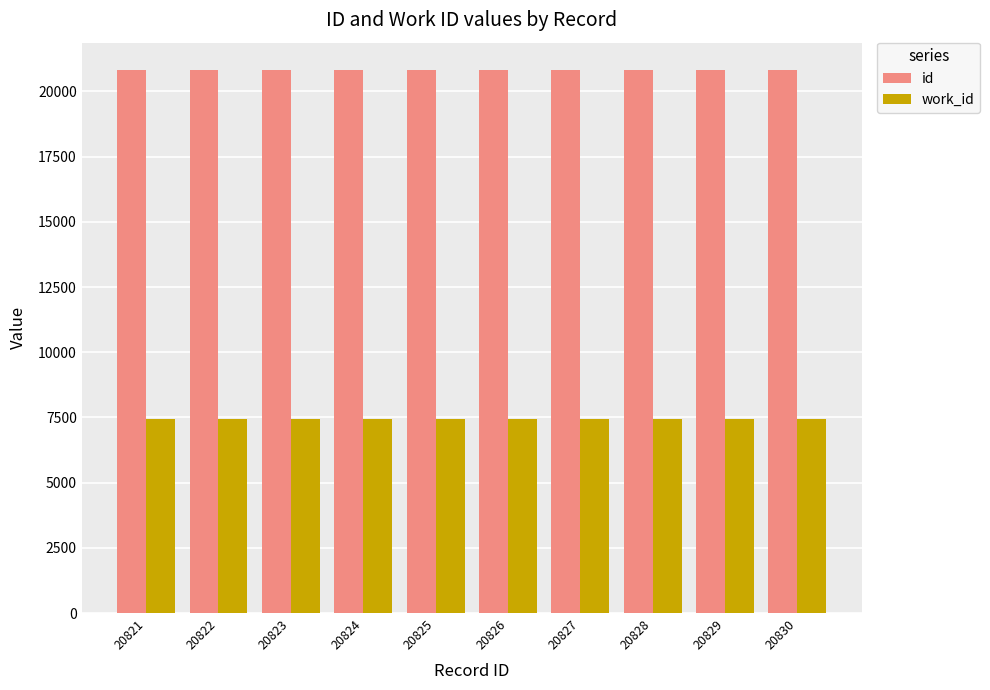

At 20824, list the series in order from largest to smallest.

id, work_id